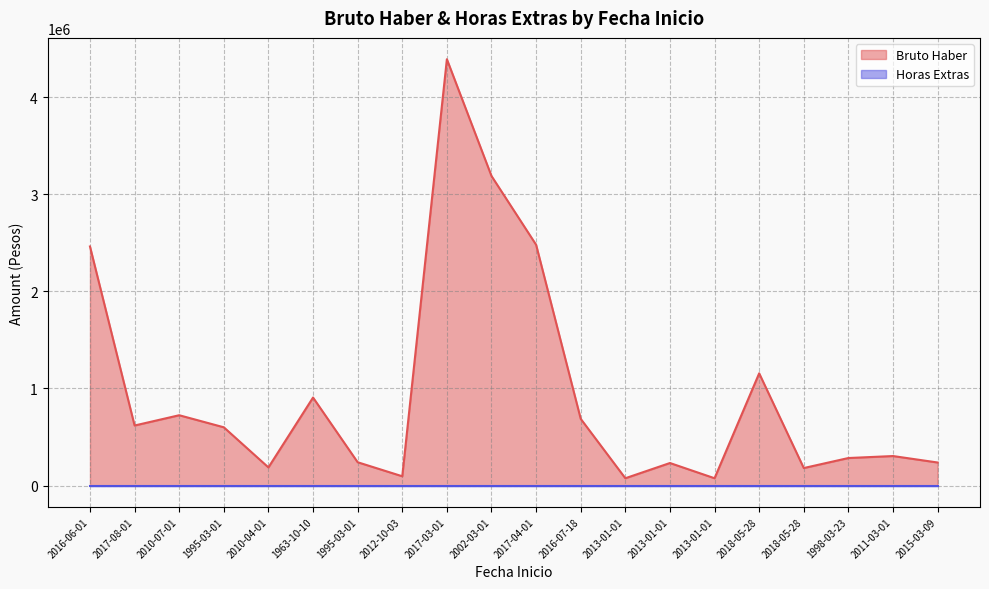

What is the approximate value at 1963-10-10, to the nearest 50?

906750